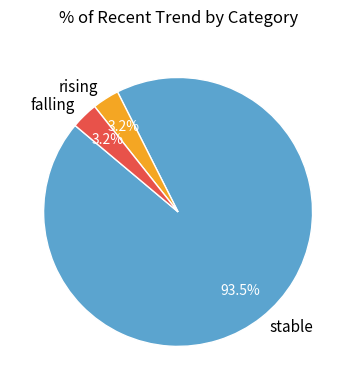

How many segments does this pie chart have?

3